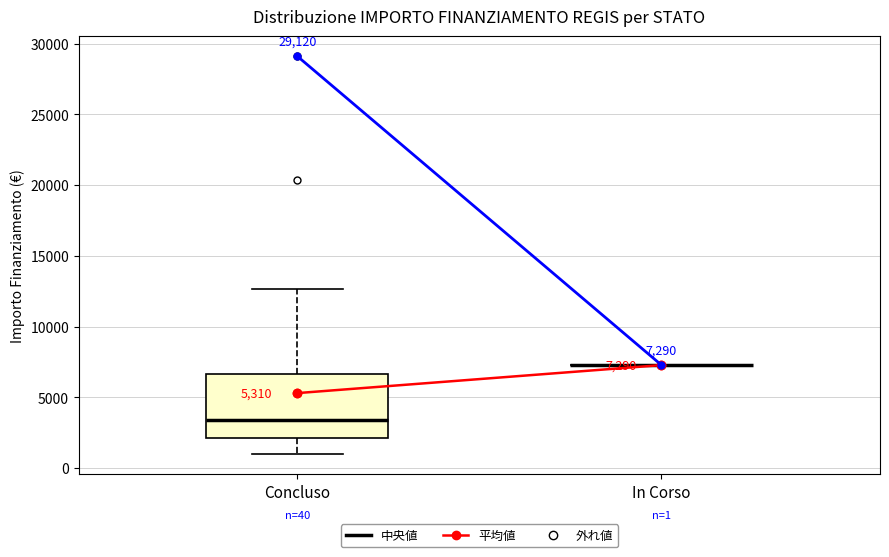

Which box is the tallest, from its lower edge to its upper edge?

Concluso